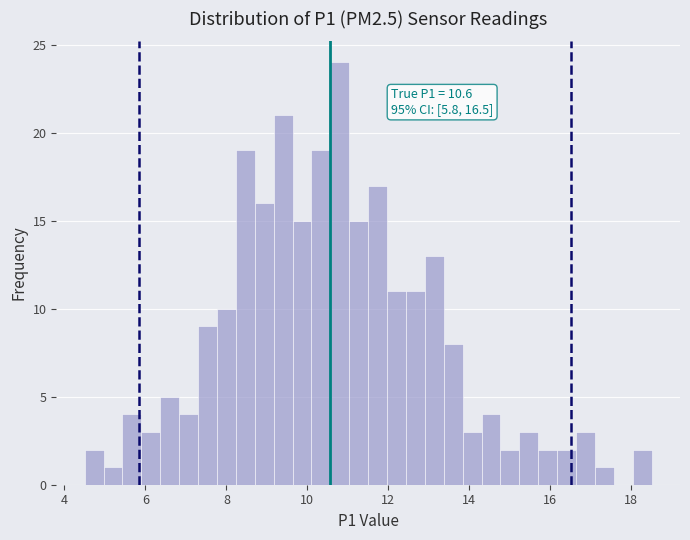

Around what value on the x-axis is the tallest bar? Give the approximate position of its centre, as read against the axis.

10.8